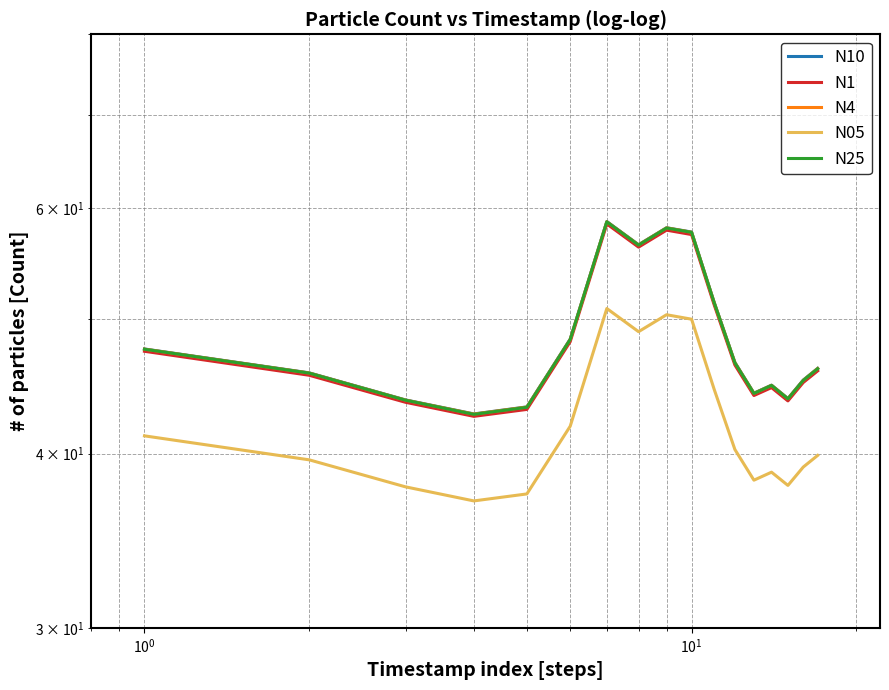

Reading right to left, transcribe all the data shown in this chart.

N10: 46.1	45.2	43.8	44.8	44.2	46.5	51.4	57.7	58.1	56.5	58.7	48.3	43.2	42.7	43.7	45.7	47.6
N1: 45.9	45.0	43.6	44.6	44.0	46.3	51.1	57.5	57.9	56.3	58.5	48.1	43.0	42.5	43.5	45.5	47.4
N4: 46.0	45.2	43.8	44.8	44.2	46.5	51.3	57.7	58.1	56.5	58.7	48.3	43.2	42.7	43.7	45.7	47.5
N05: 39.9	39.1	38.0	38.8	38.3	40.3	44.5	50.0	50.3	48.9	50.9	41.9	37.4	37.0	37.9	39.6	41.2
N25: 46.0	45.1	43.8	44.8	44.2	46.5	51.3	57.7	58.1	56.5	58.7	48.3	43.2	42.7	43.7	45.7	47.5